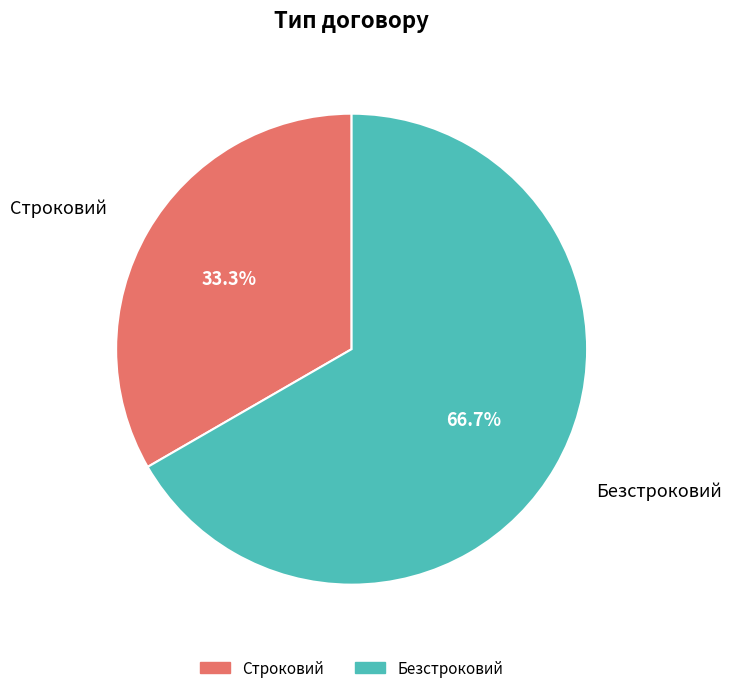

To the nearest percent, what is the average slice percentage?

50%